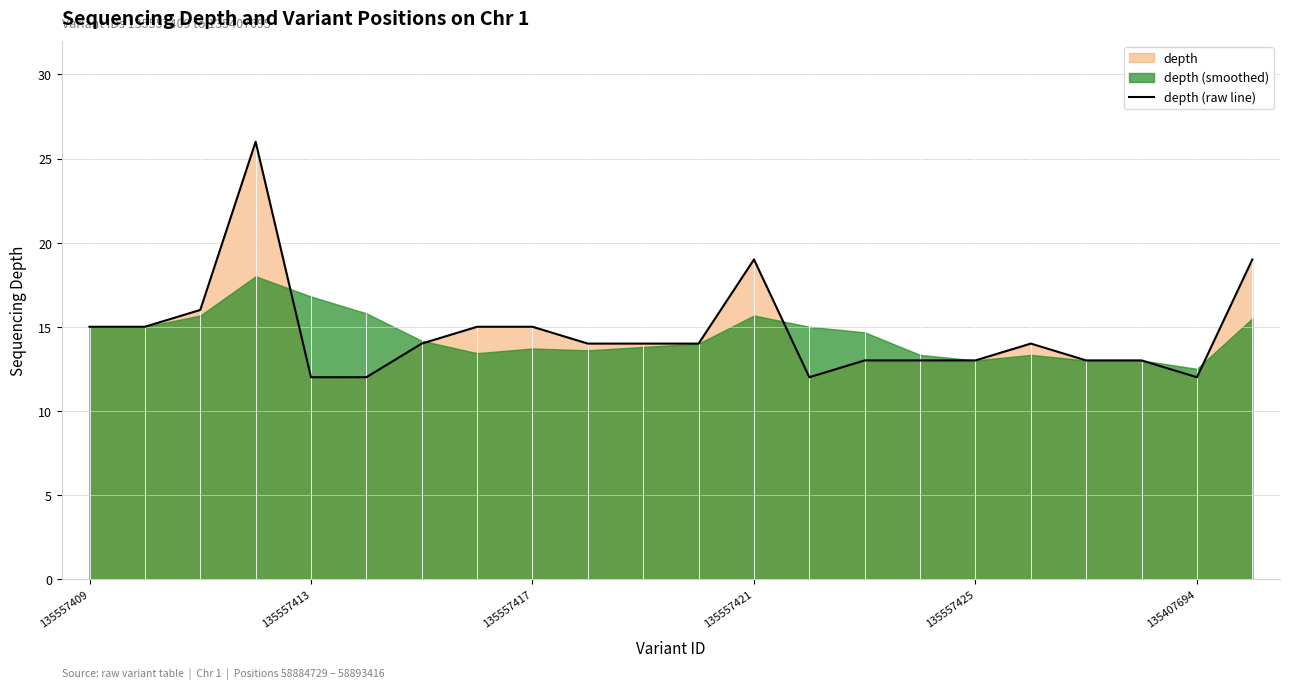

What is the minimum value for depth (raw line)?

12